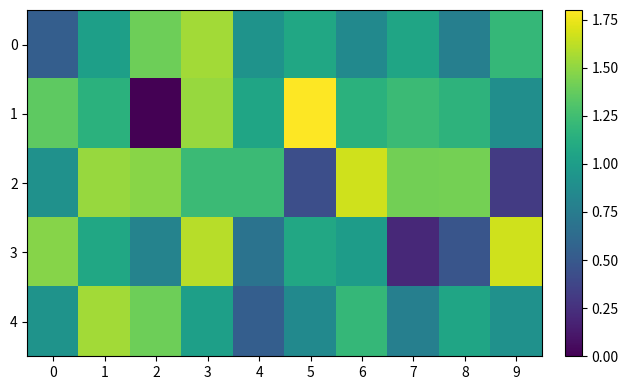

Between 4 and 9, which series saw the biggest shift?

3